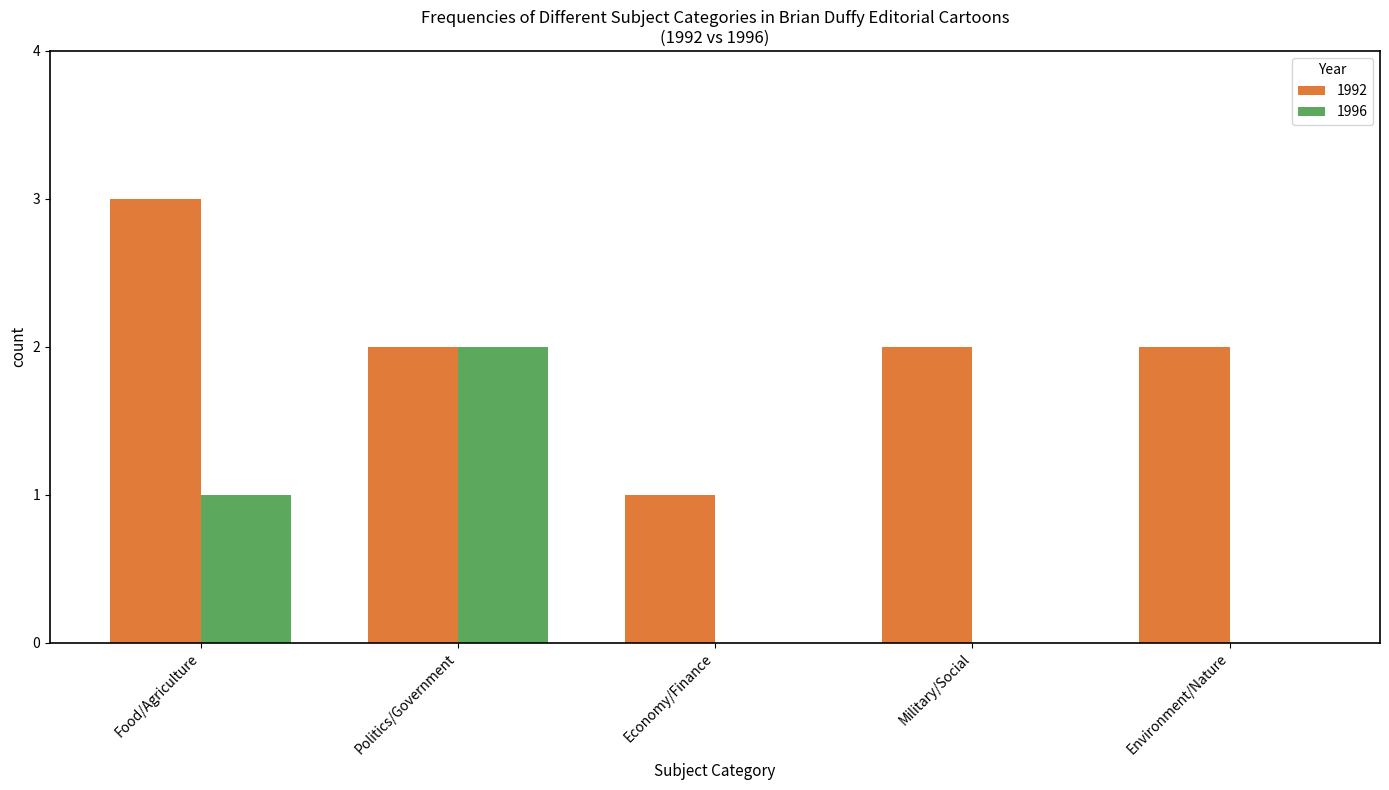

Which series has the largest total across all categories?

1992